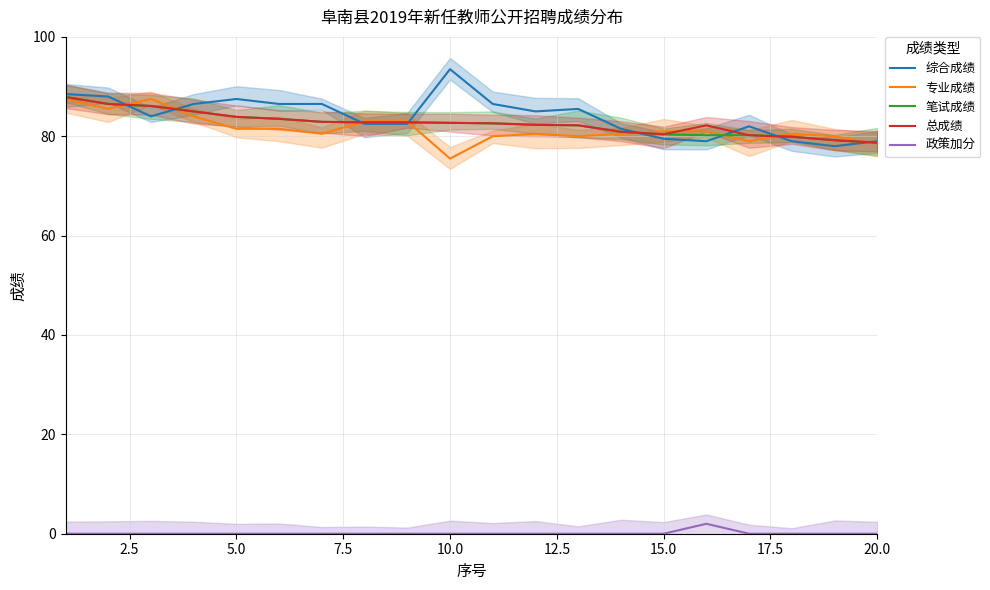

True or false: 政策加分 and 专业成绩 intersect in this chart.

False